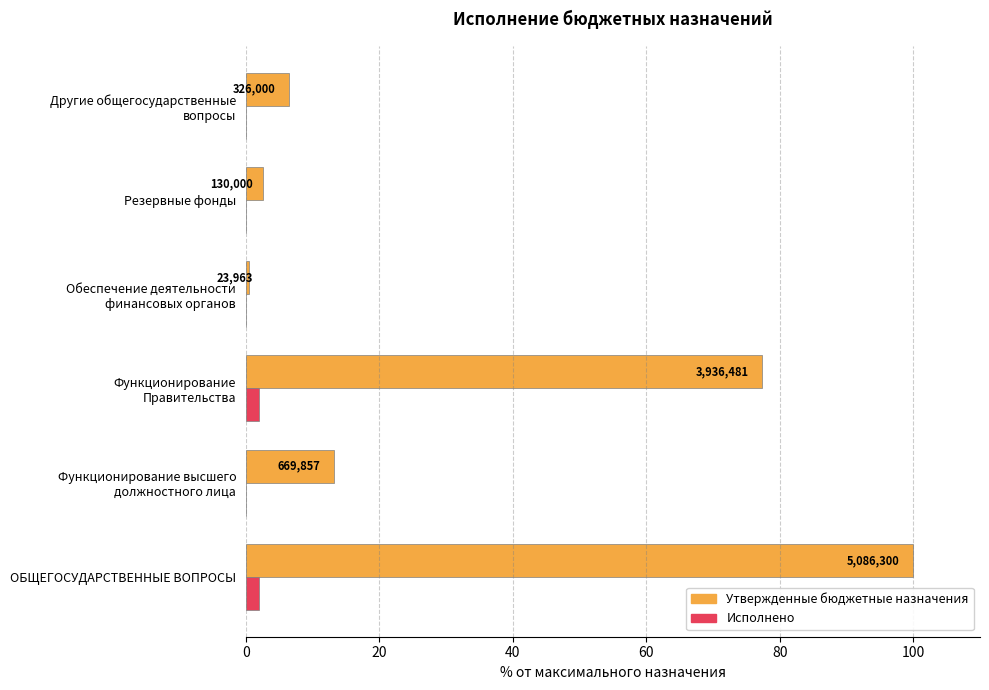

What are all the series names shown in the legend?

Утвержденные бюджетные назначения, Исполнено